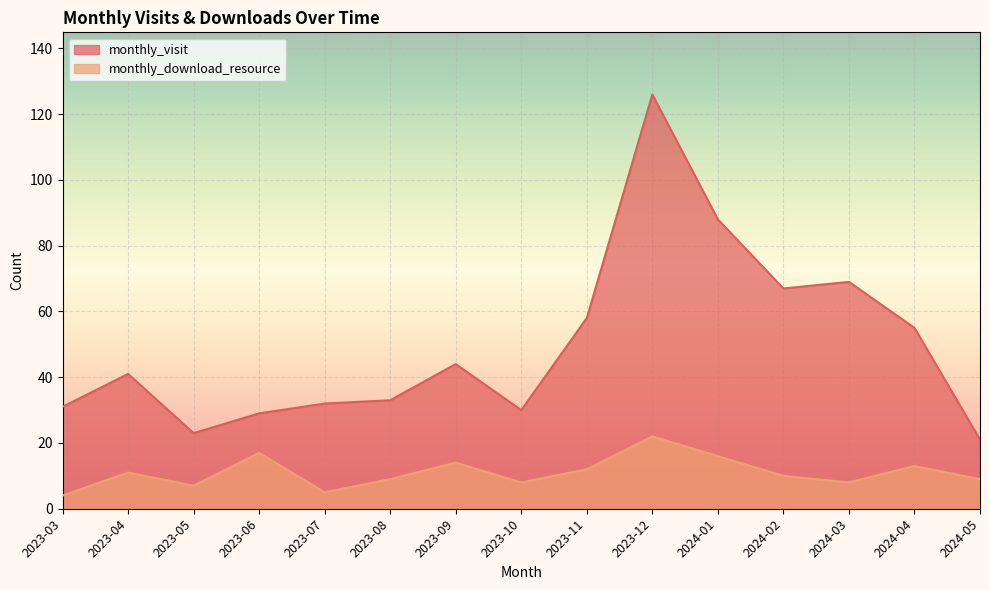

Reading left to right, what are all the values shown in this chart?

monthly_visit: 2023-03=31	2023-04=41	2023-05=23	2023-06=29	2023-07=32	2023-08=33	2023-09=44	2023-10=30	2023-11=58	2023-12=126	2024-01=88	2024-02=67	2024-03=69	2024-04=55	2024-05=21
monthly_download_resource: 2023-03=4	2023-04=11	2023-05=7	2023-06=17	2023-07=5	2023-08=9	2023-09=14	2023-10=8	2023-11=12	2023-12=22	2024-01=16	2024-02=10	2024-03=8	2024-04=13	2024-05=9